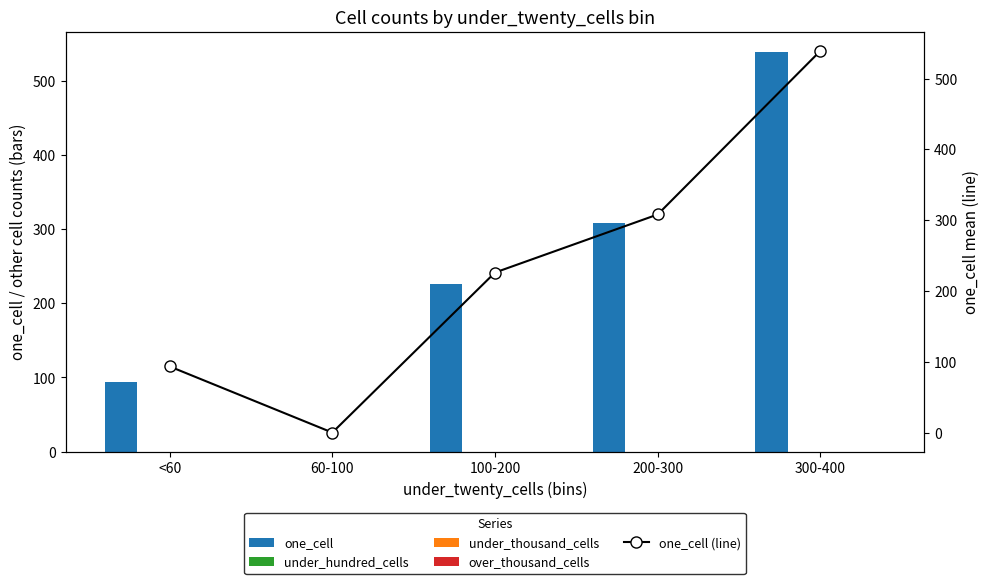

What is the maximum value shown in the chart?

539.0